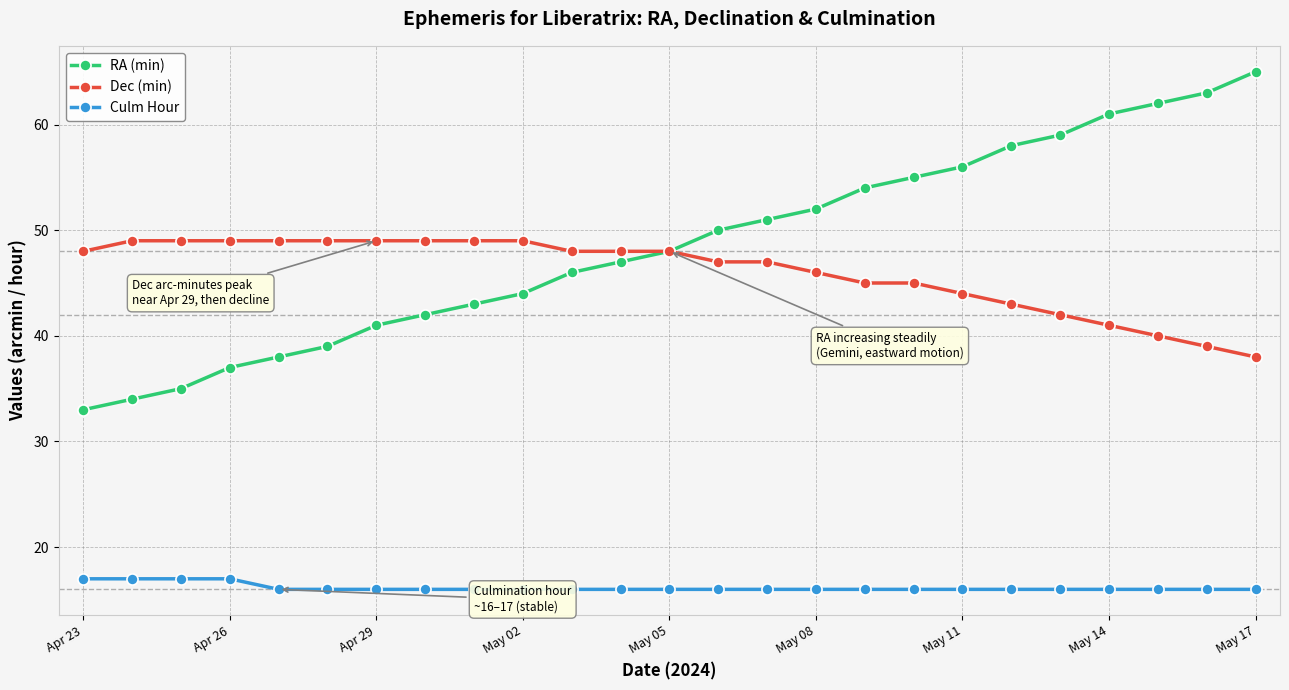

What are all the series names shown in the legend?

RA (min), Dec (min), Culm Hour